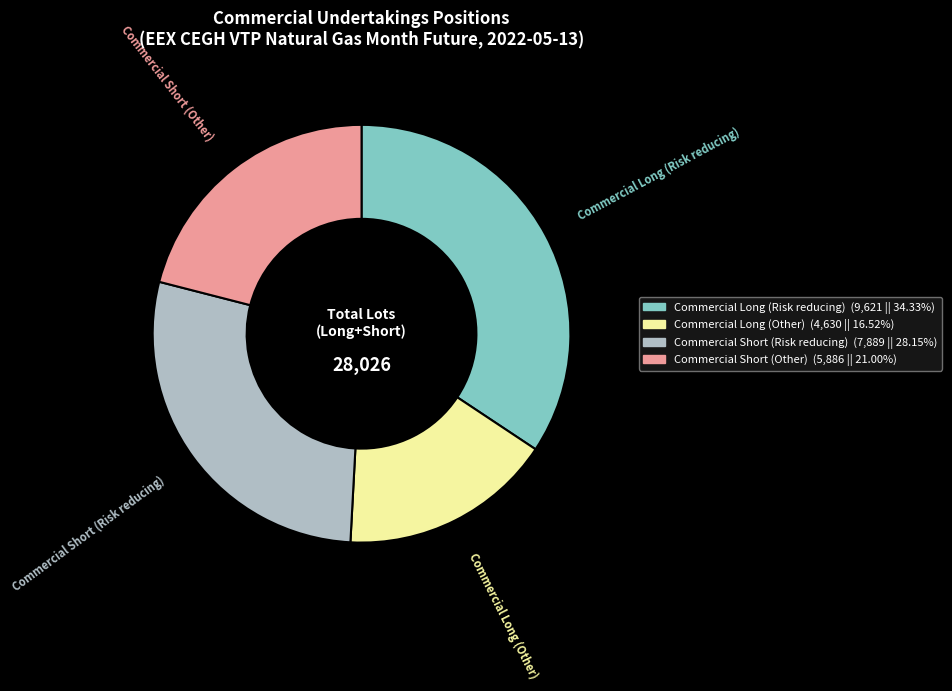

Between Commercial Long (Other) and Commercial Short (Risk reducing), which is larger?

Commercial Short (Risk reducing)